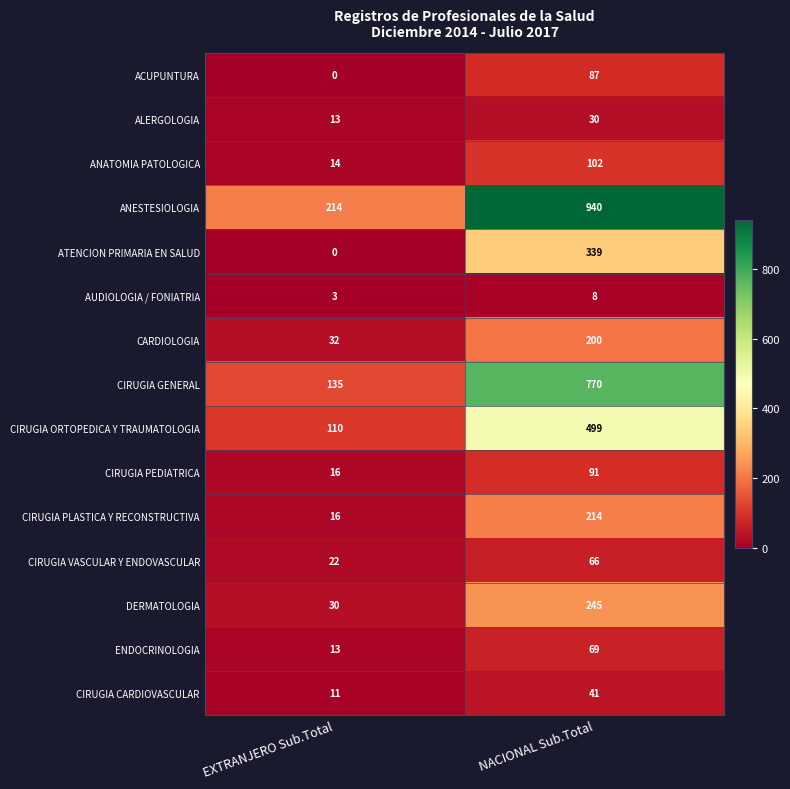

True or false: ACUPUNTURA has a value of 149 at NACIONAL Sub.Total.

False